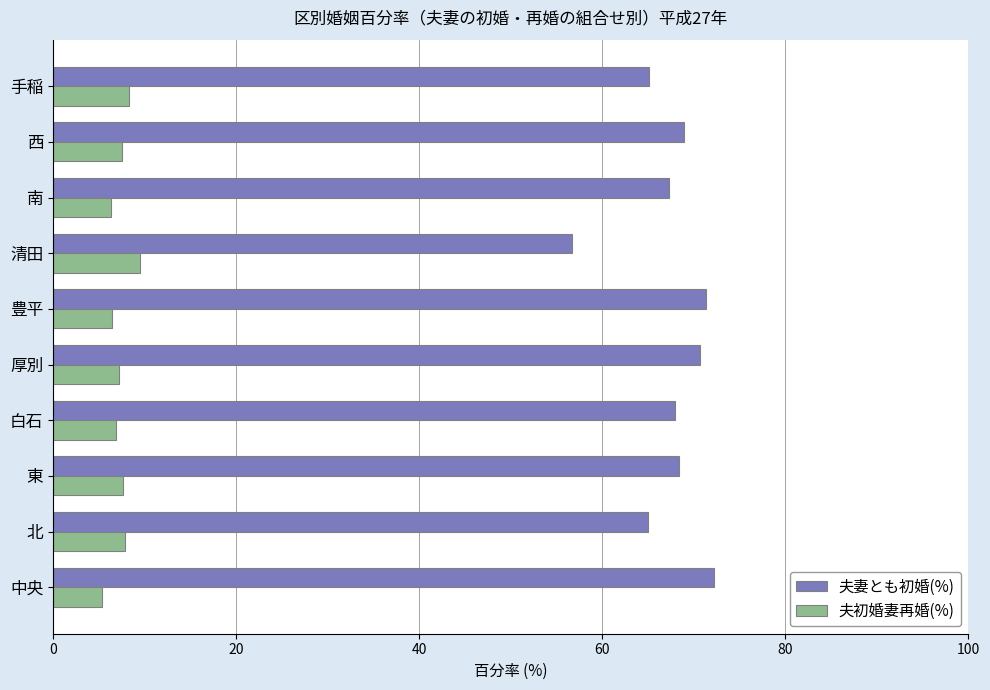

Rank the series by their average value, from lowest to highest.

夫初婚妻再婚(%), 夫妻とも初婚(%)